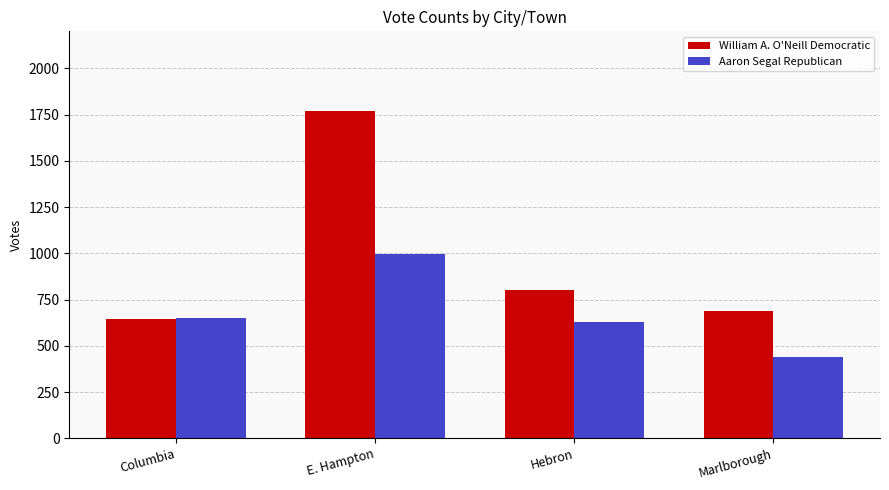

Rank the series by their average value, from lowest to highest.

Aaron Segal Republican, William A. O'Neill Democratic